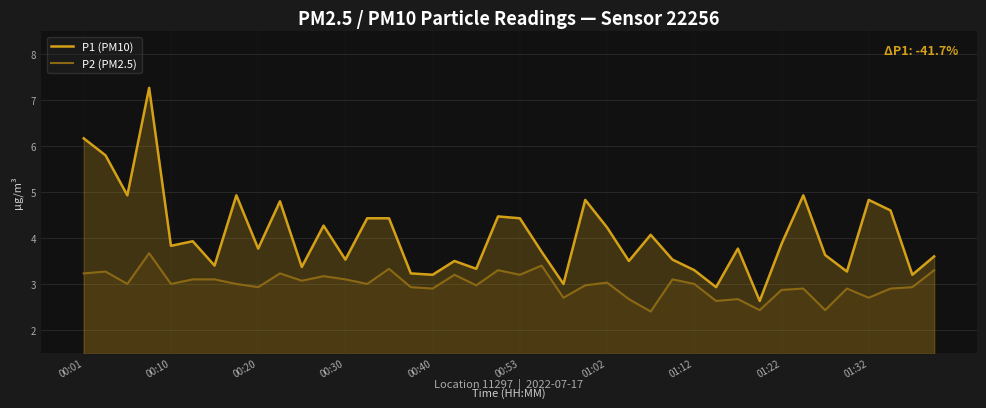

Is it true that P2 (PM2.5) equals 2.9 at 01:22?

True